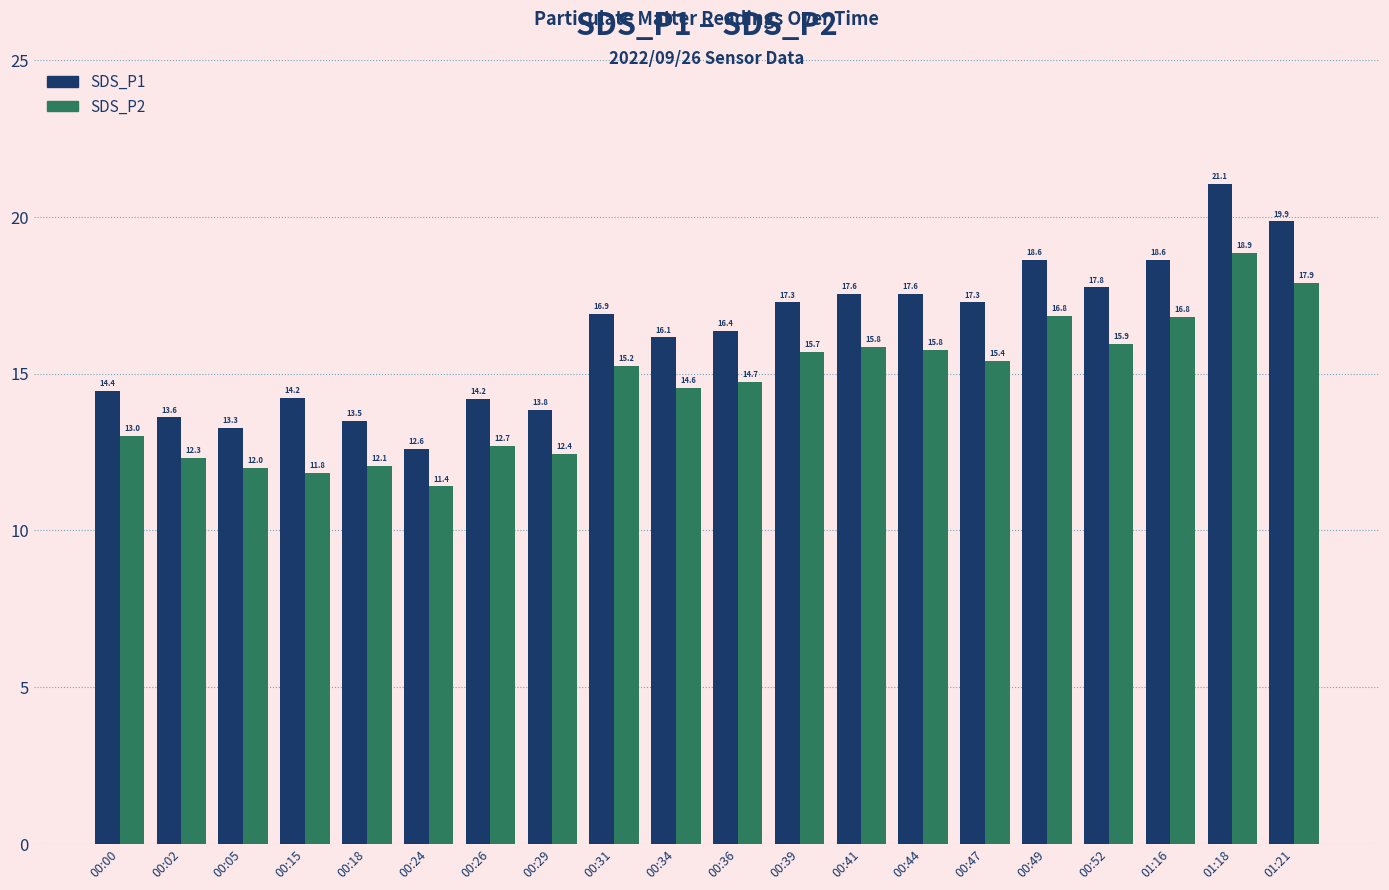

What is the difference between the highest and lowest values at 00:05?

1.3